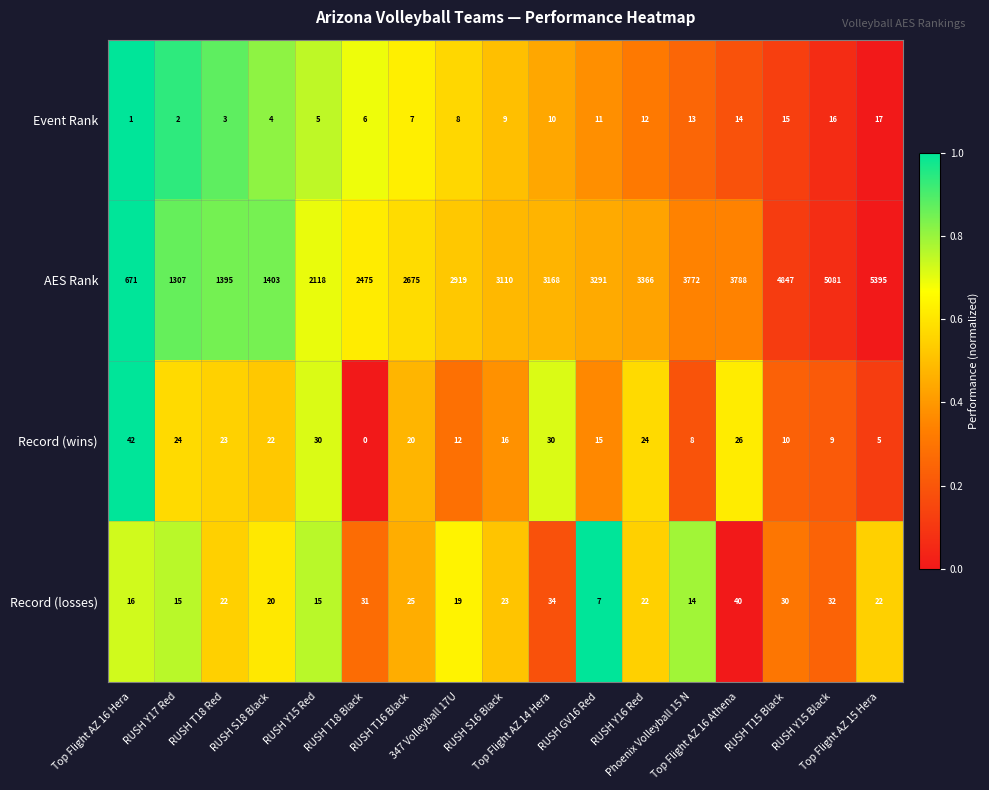

What is the difference between the maximum and minimum values in the Event Rank series?

16